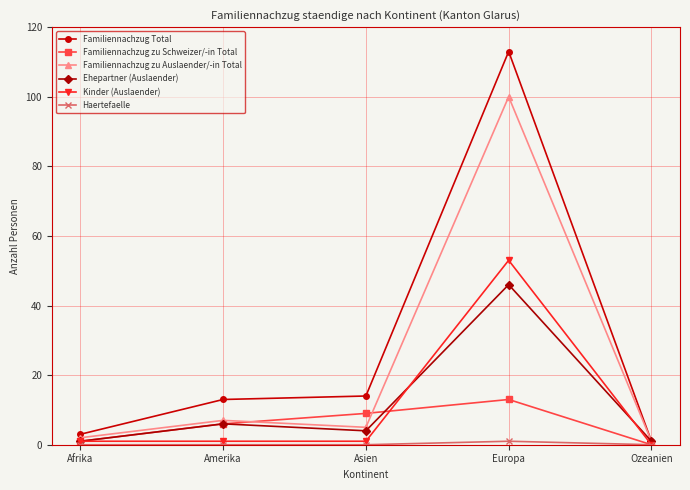

What is the label of the 5th point from the right?

Afrika